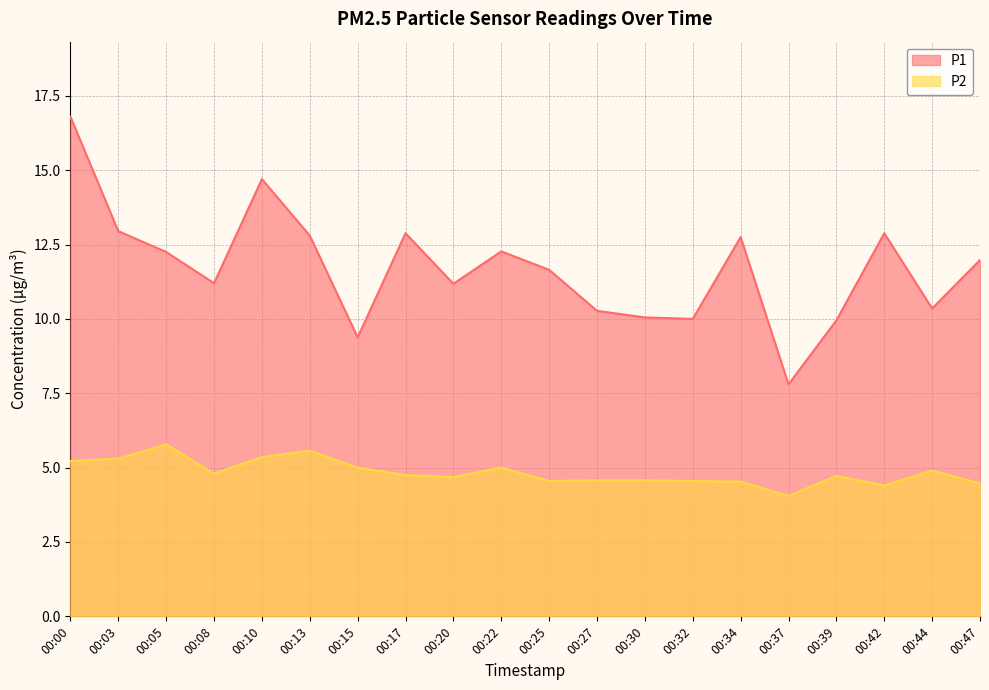

Read the P1 value at 00:20.

11.2